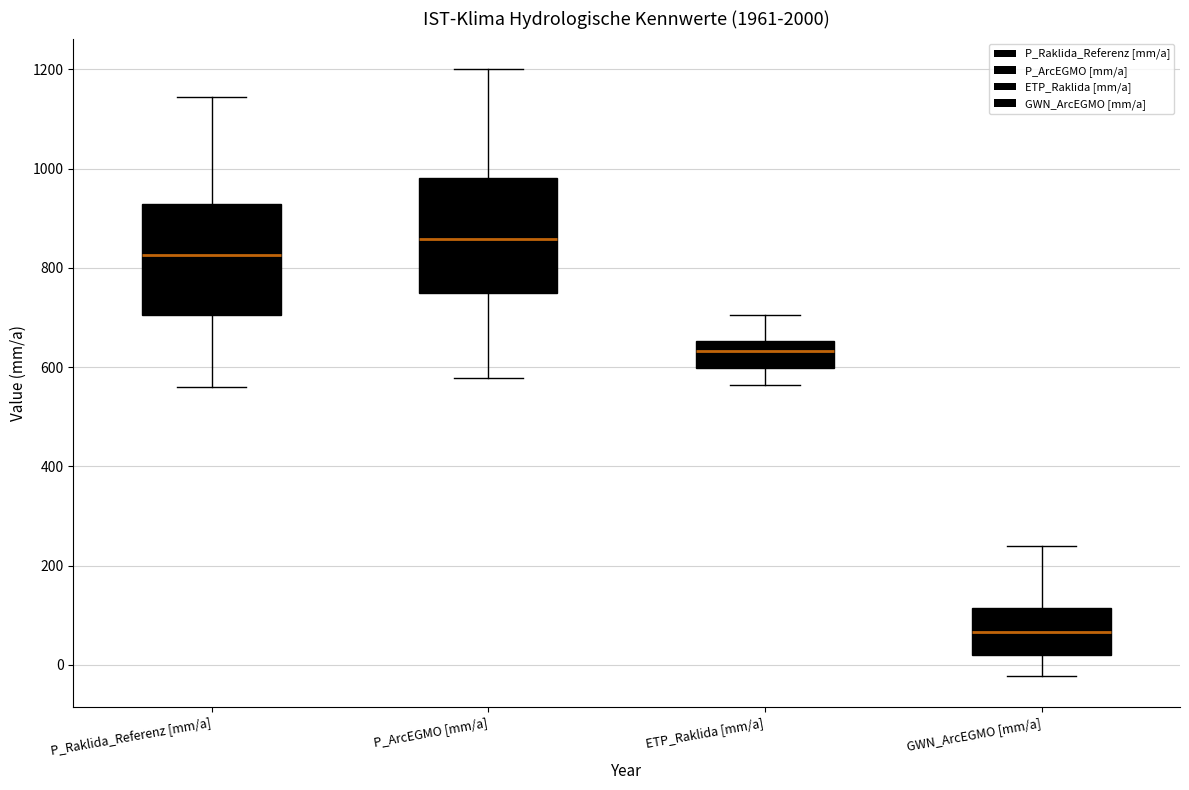

Reading left to right, transcribe this box plot: for each box, give where its median line is, the range the box spans, and where its two whiskers end, as read against the y-axis. The values are not printed on the chart, so give them approximately, as read against the axis.

P_Raklida_Referenz [mm/a]: median 820, box 700 to 920, whiskers 560 to 1140
P_ArcEGMO [mm/a]: median 860, box 760 to 980, whiskers 580 to 1200
ETP_Raklida [mm/a]: median 640, box 600 to 660, whiskers 560 to 700
GWN_ArcEGMO [mm/a]: median 60, box 20 to 120, whiskers -20 to 240